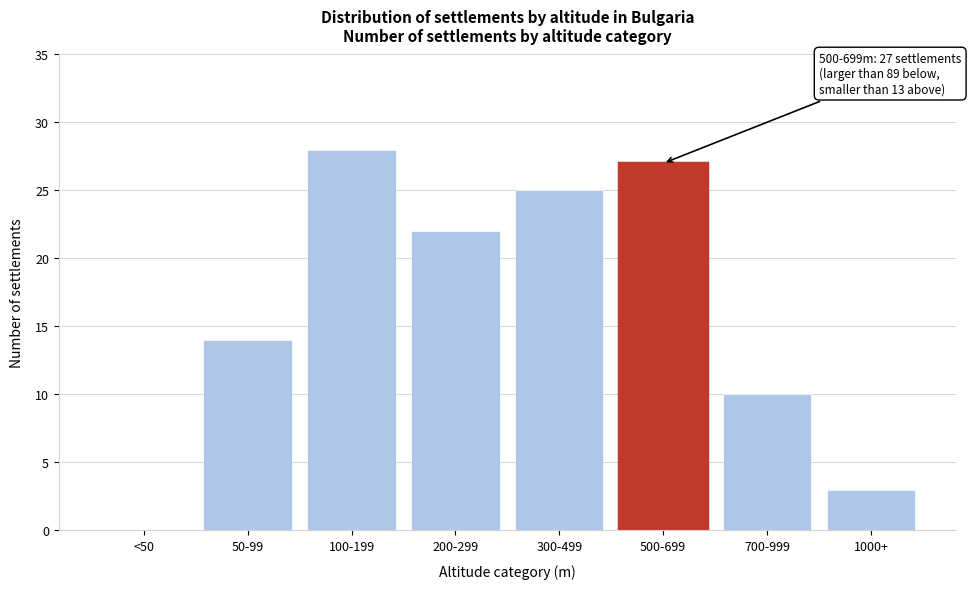

Reading right to left, what are all the values shown in this chart?

1000+=3	700-999=10	500-699=27	300-499=25	200-299=22	100-199=28	50-99=14	<50=0